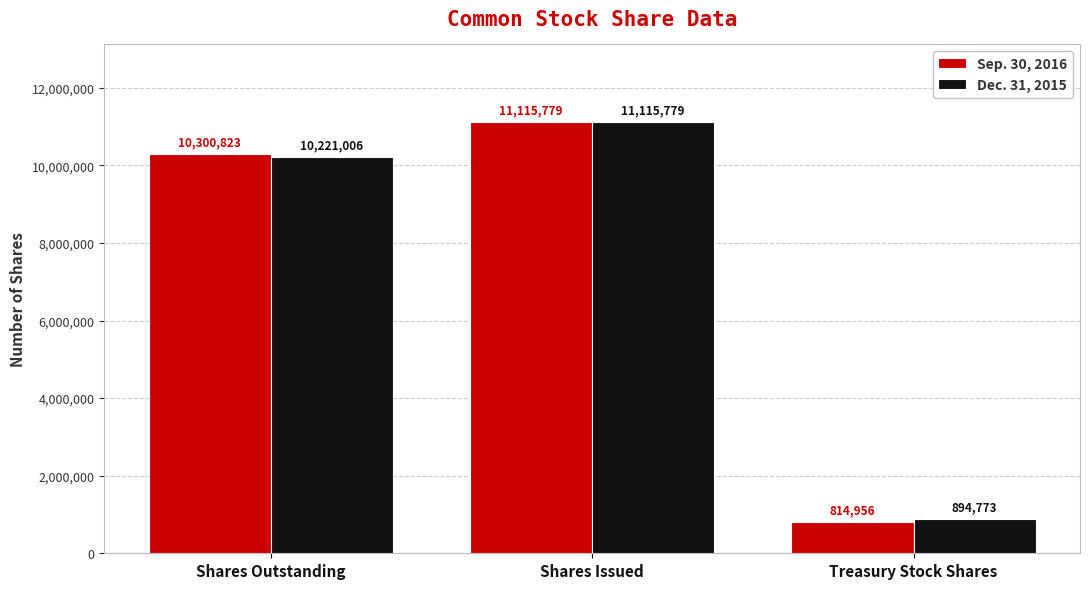

Where is Sep. 30, 2016 nearest to the value 5965367?

Shares Outstanding